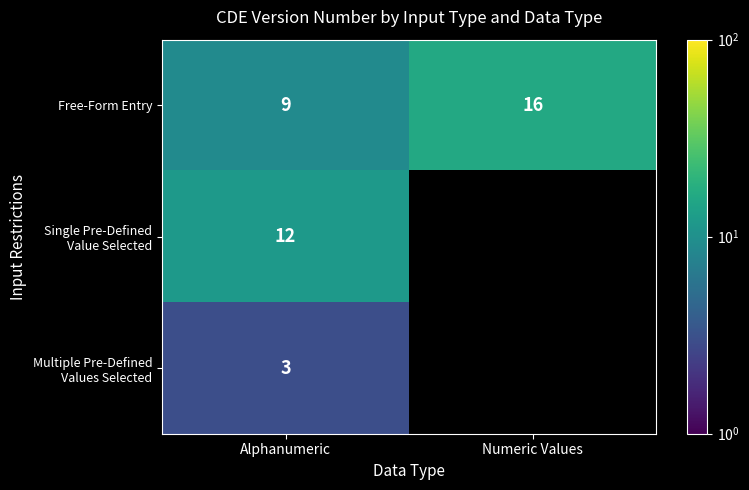

At which category is the sum across all series the highest?

Alphanumeric